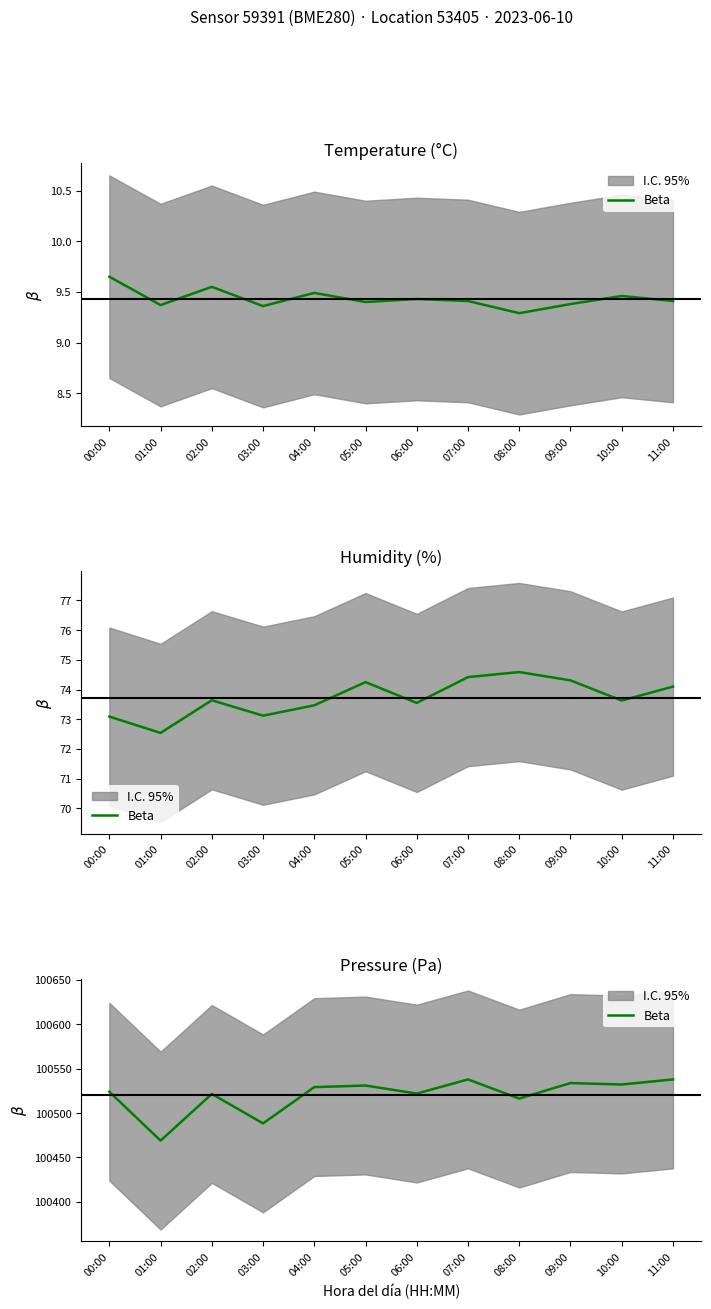

At which label does the data first exceed 100529?

04:00